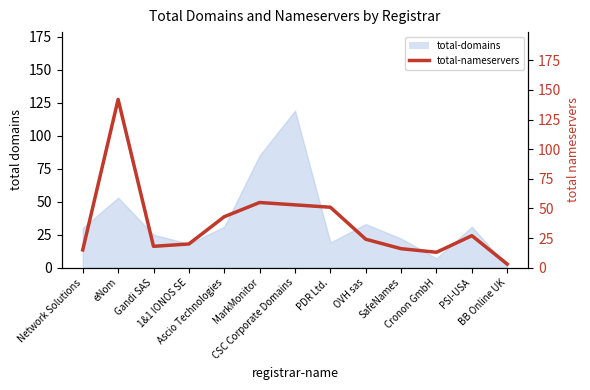

True or false: the data has more than 2 interior local peaks.

True